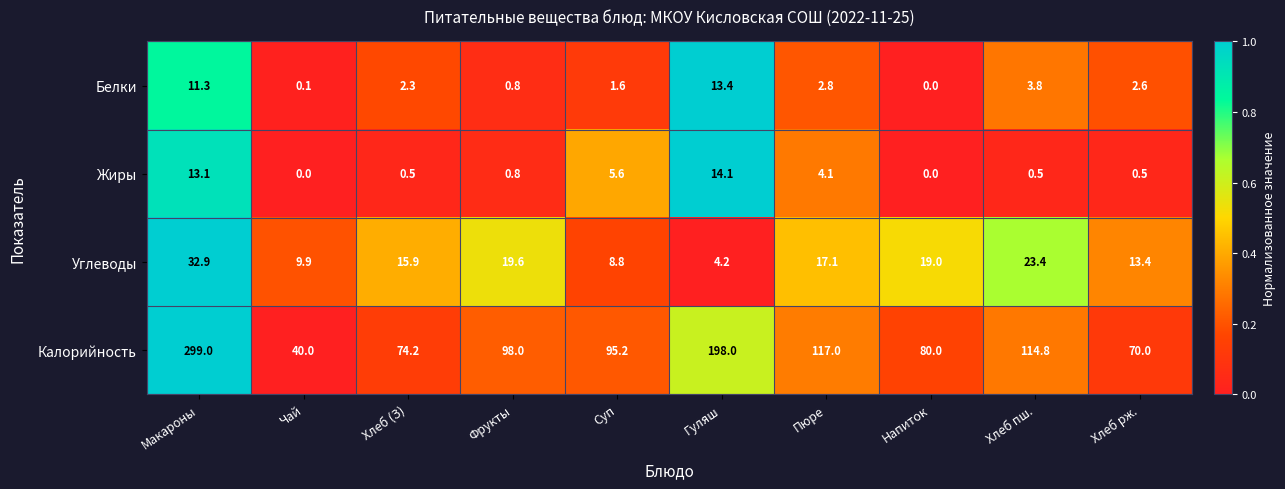

What value does the Жиры series have at Хлеб (З)?

0.5